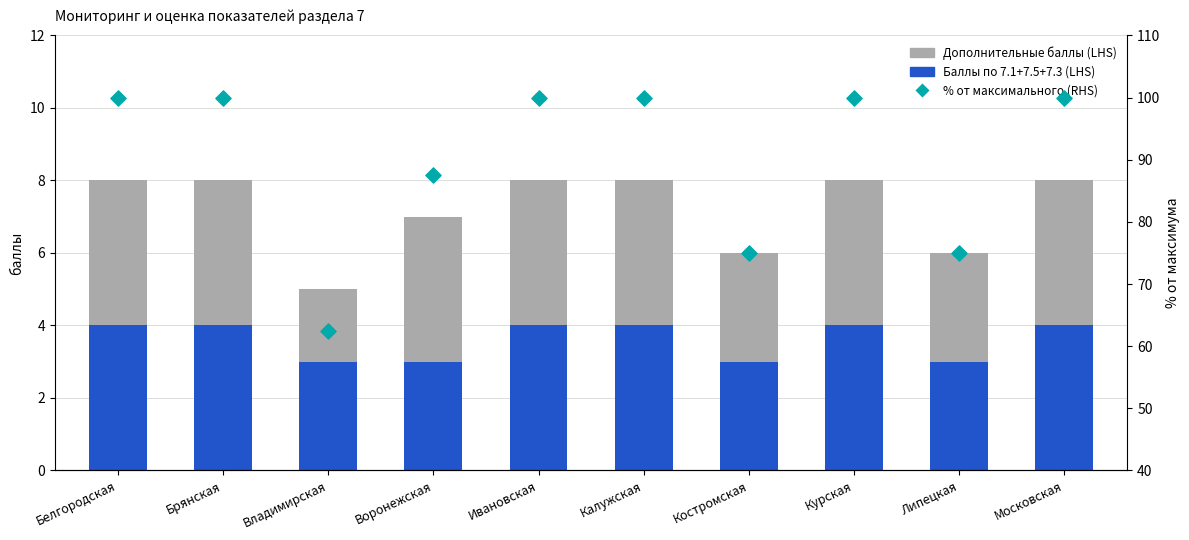

Which series has the widest spread of Y values?

% от максимального (RHS)